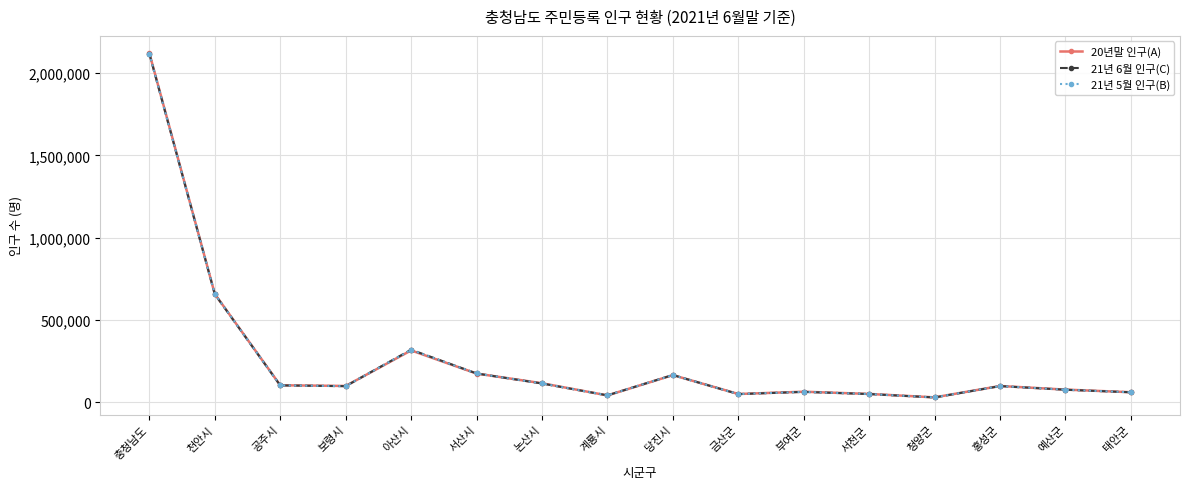

Between which two adjacent categories do 21년 5월 인구(B) and 20년말 인구(A) first intersect?

보령시 and 아산시